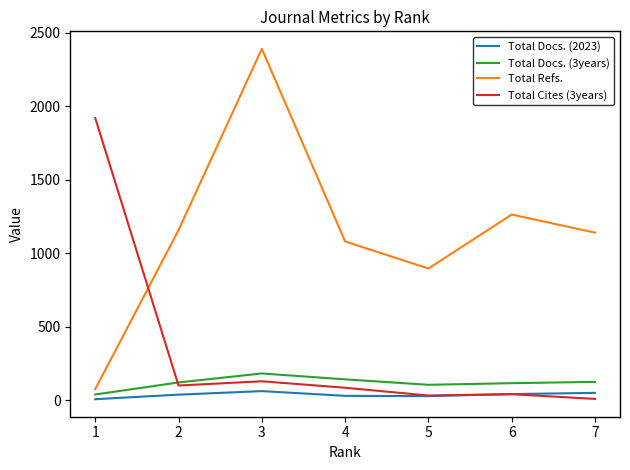

Does the chart have visible grid lines?

No